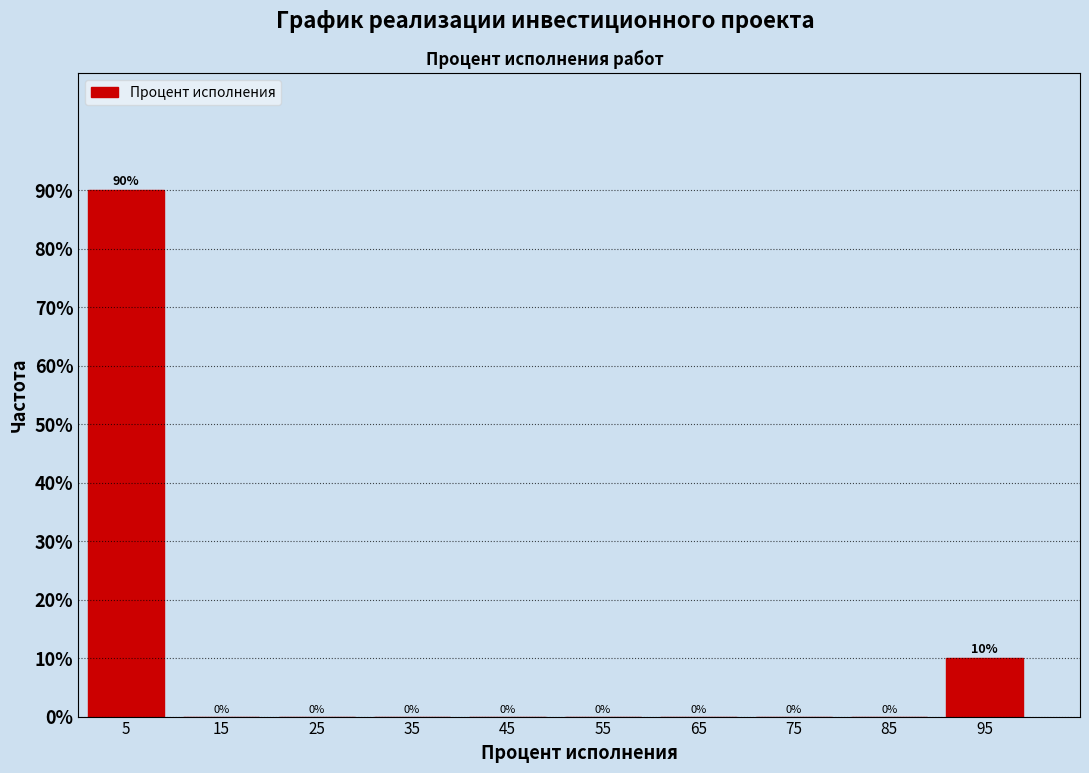

Reading left to right, list all the values displayed in this chart.

5=90	15=0	25=0	35=0	45=0	55=0	65=0	75=0	85=0	95=10